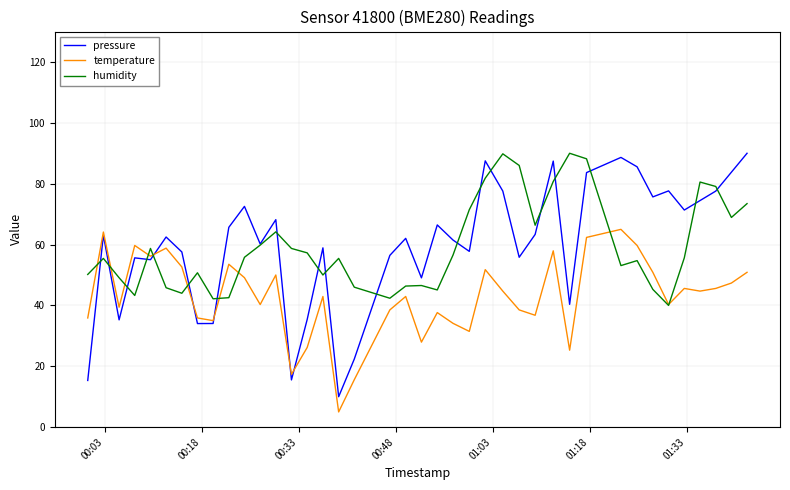

Which series has the largest range (max minus min)?

pressure